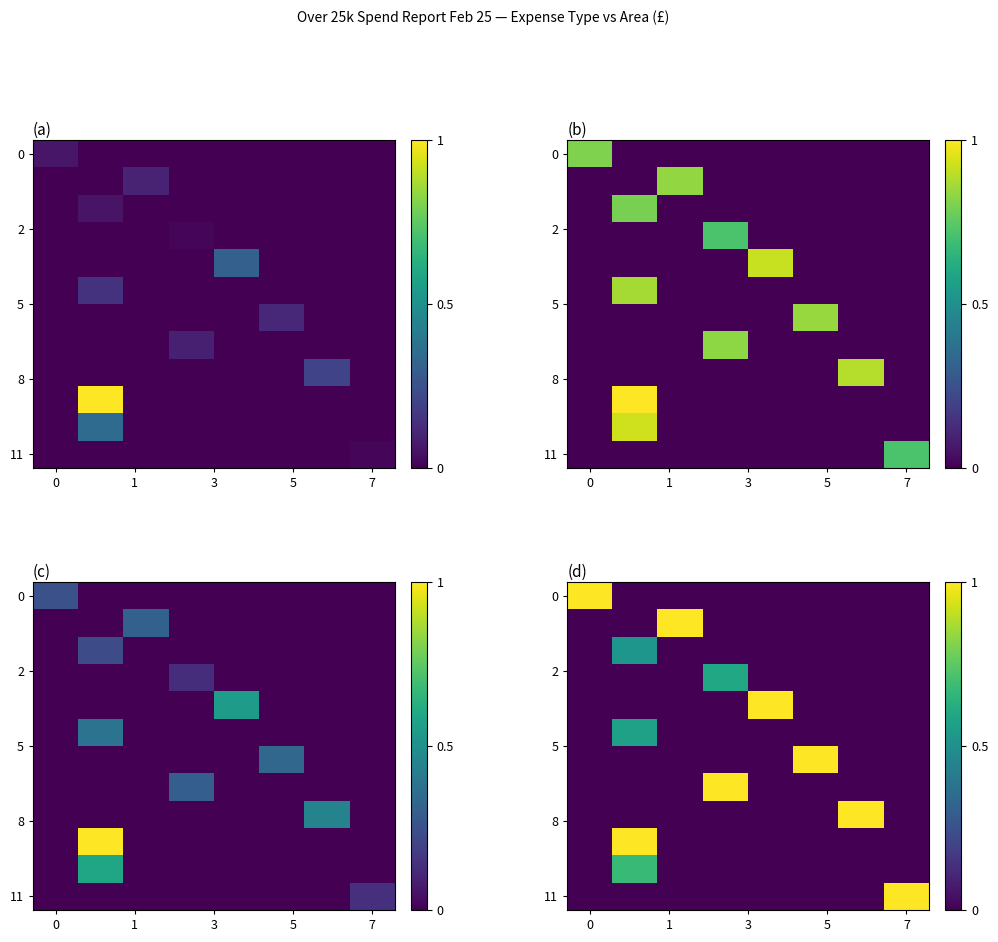

At how many categories does at least one series exceed 0?

8